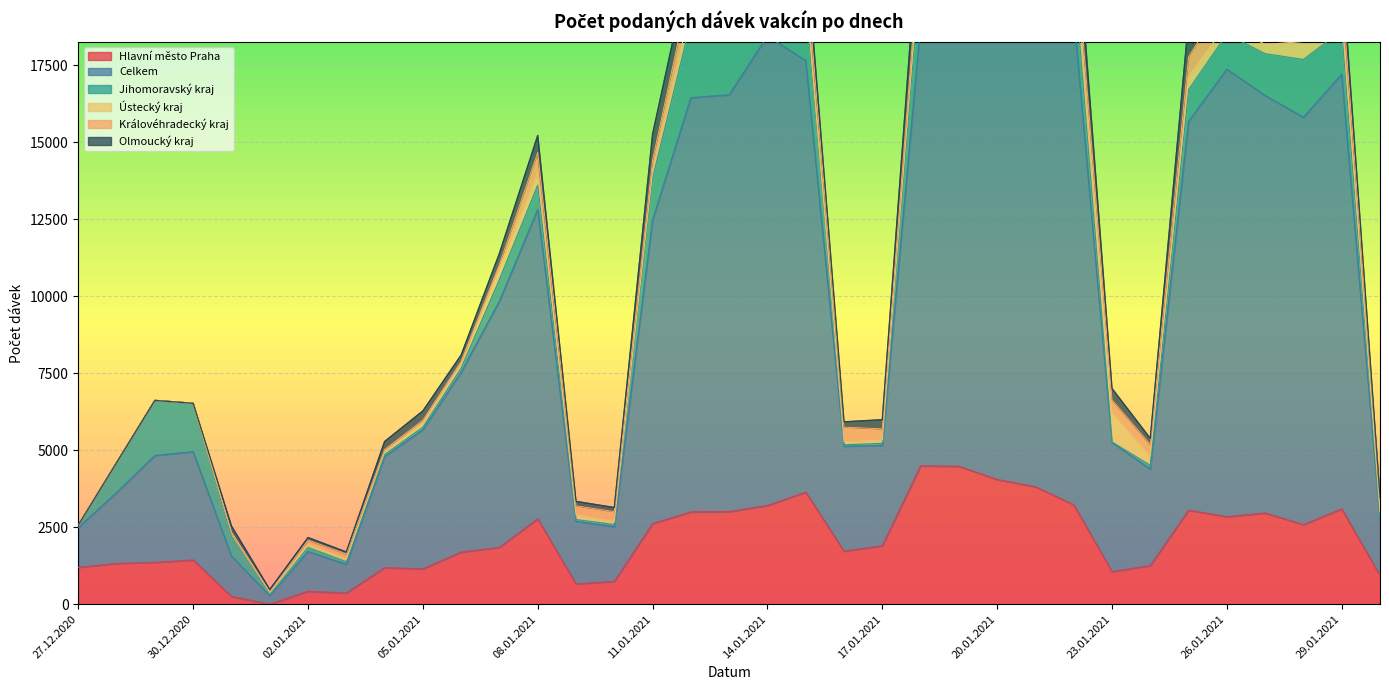

Rank the series at 09.01.2021 from highest to lowest value.

Celkem, Hlavní město Praha, Královéhradecký kraj, Ústecký kraj, Olmoucký kraj, Jihomoravský kraj